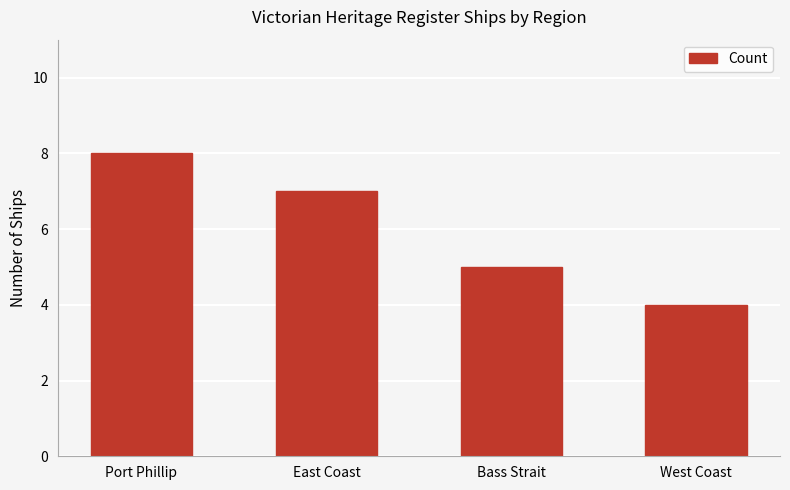

Where does the data first go above 7?

Port Phillip